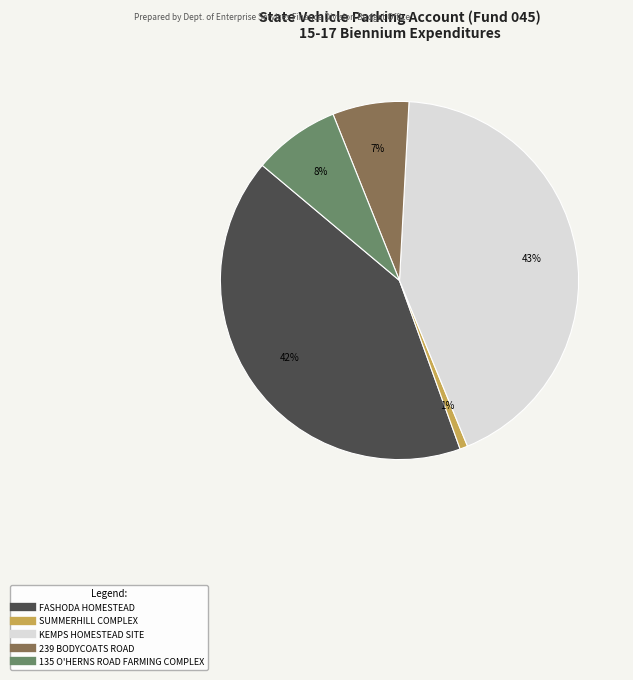

Count the number of slices in the pie.

5